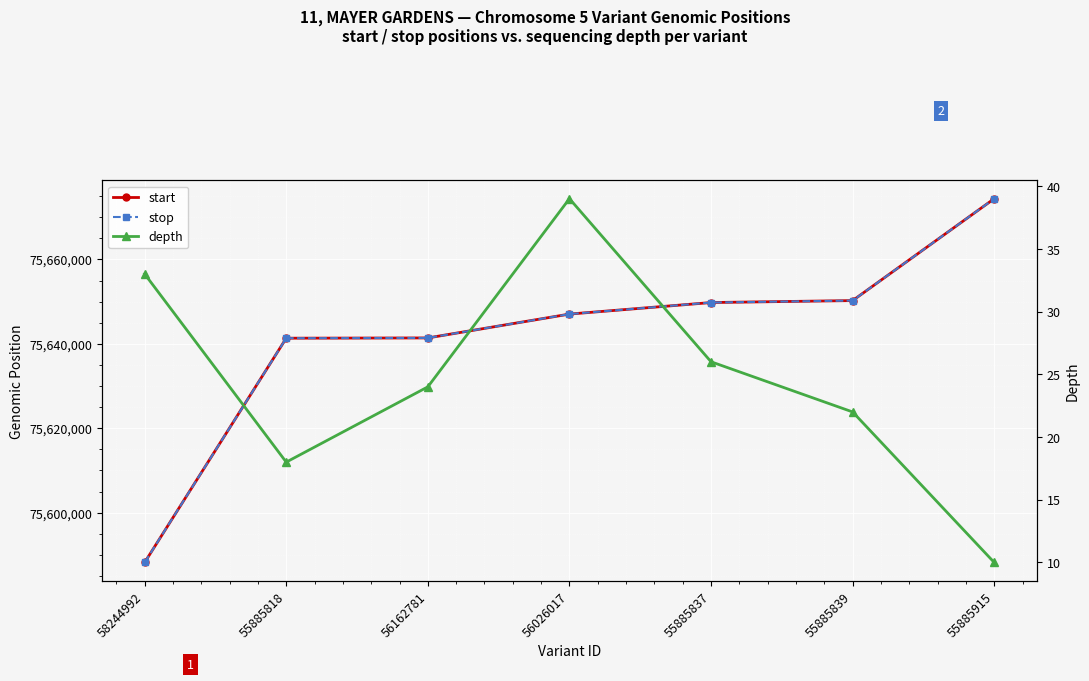

At 56026017, list the series in order from smallest to largest.

depth, start, stop